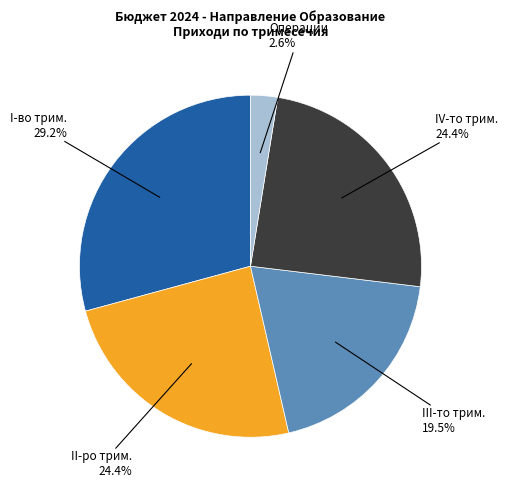

How many segments does this pie chart have?

5